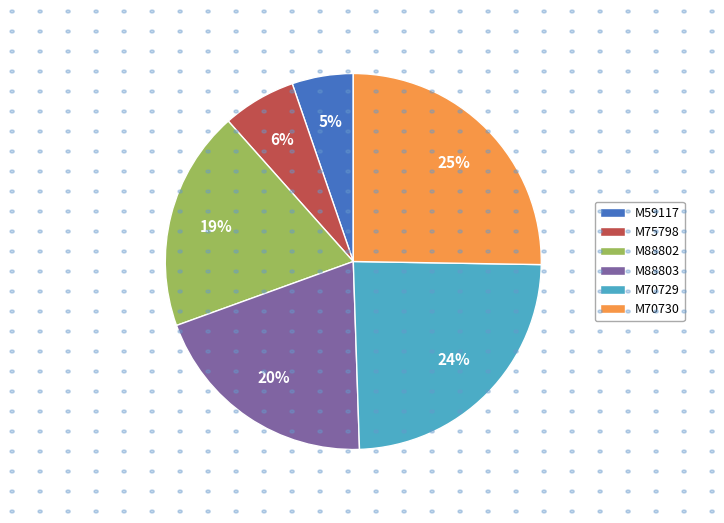

How many segments does this pie chart have?

6